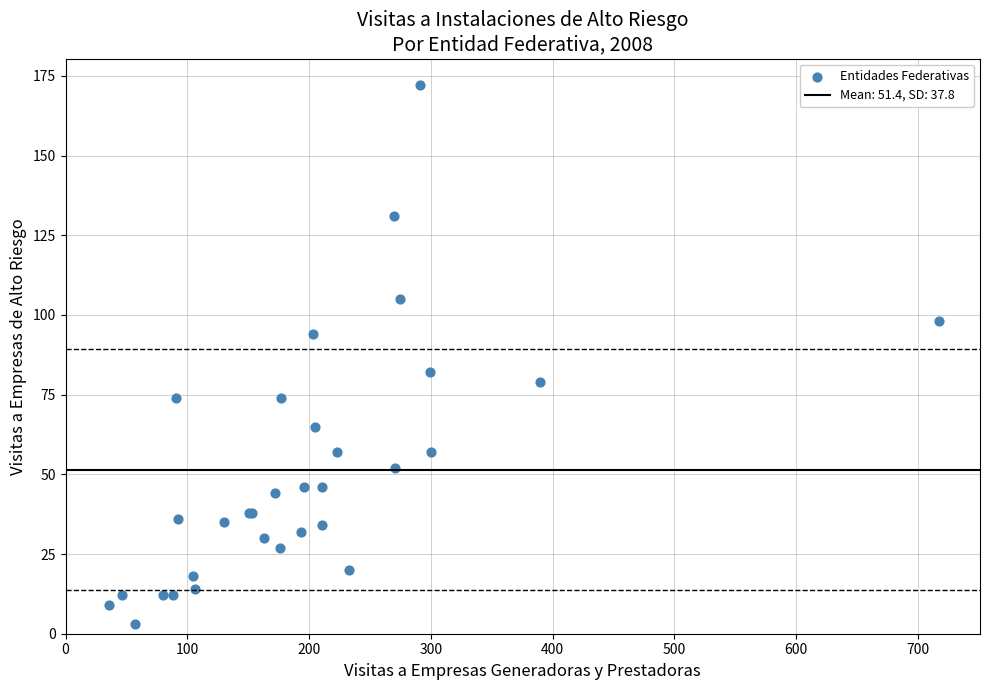

What Y value in the scatter plot is closest to 87?

82